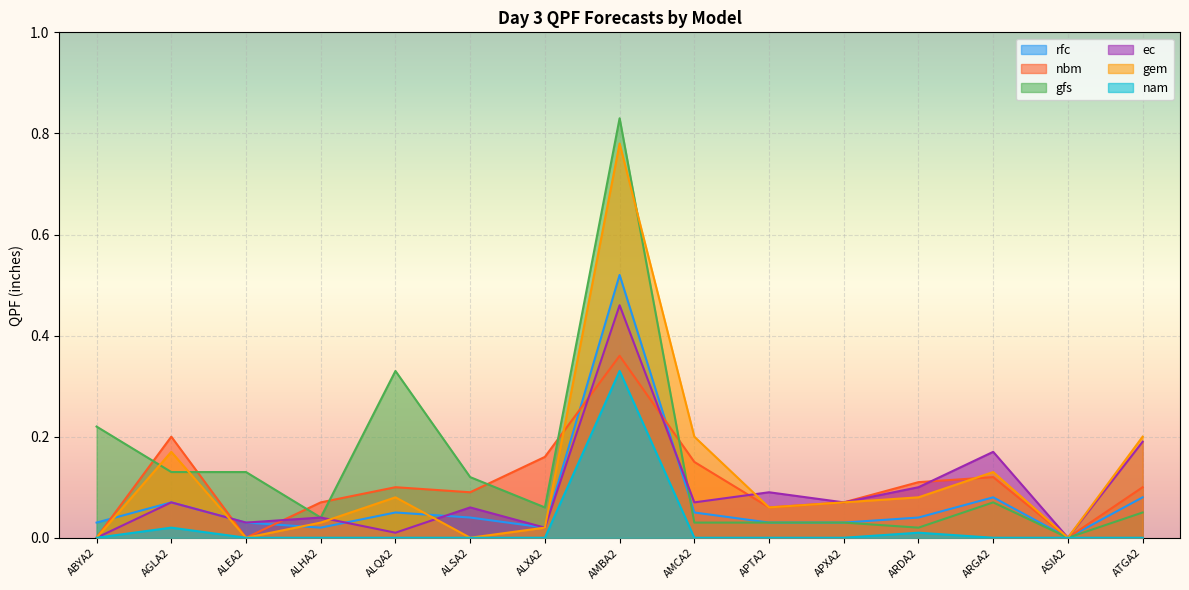

Reading left to right, transcribe all the data shown in this chart.

rfc: 0.0	0.1	0.0	0.0	0.1	0.0	0.0	0.5	0.1	0.0	0.0	0.0	0.1	0.0	0.1
nbm: 0.0	0.2	0.0	0.1	0.1	0.1	0.2	0.4	0.1	0.1	0.1	0.1	0.1	0.0	0.1
gfs: 0.2	0.1	0.1	0.0	0.3	0.1	0.1	0.8	0.0	0.0	0.0	0.0	0.1	0.0	0.1
ec: 0.0	0.1	0.0	0.0	0.0	0.1	0.0	0.5	0.1	0.1	0.1	0.1	0.2	0.0	0.2
gem: 0.0	0.2	0.0	0.0	0.1	0.0	0.0	0.8	0.2	0.1	0.1	0.1	0.1	0.0	0.2
nam: 0.0	0.0	0.0	0.0	0.0	0.0	0.0	0.3	0.0	0.0	0.0	0.0	0.0	0.0	0.0